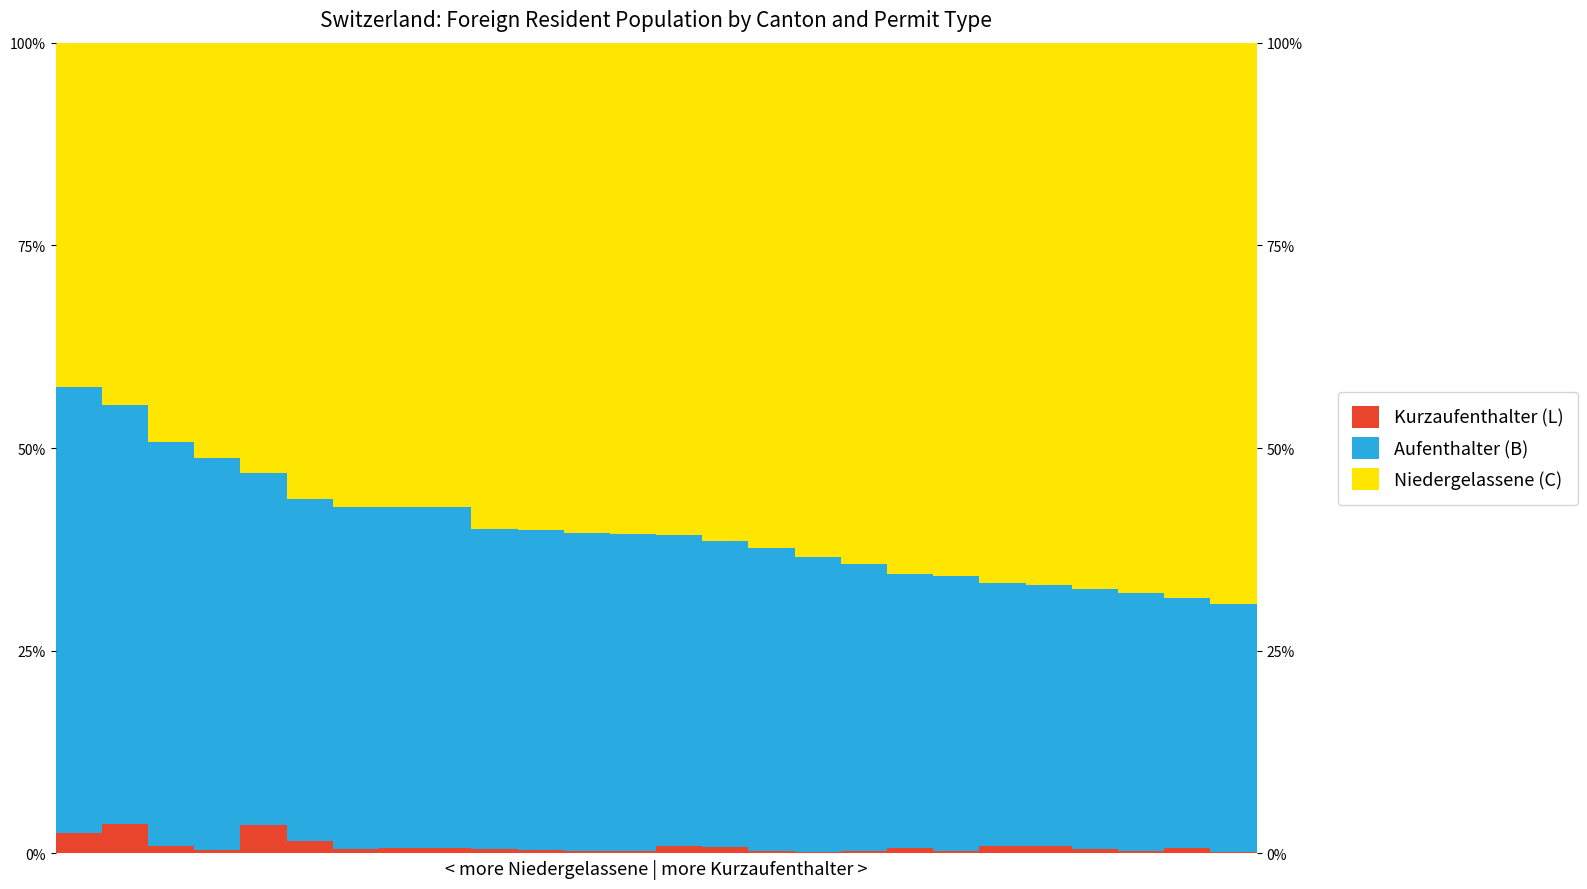

The value of Aufenthalter (B) at 17 is 15.3. True or false?

False